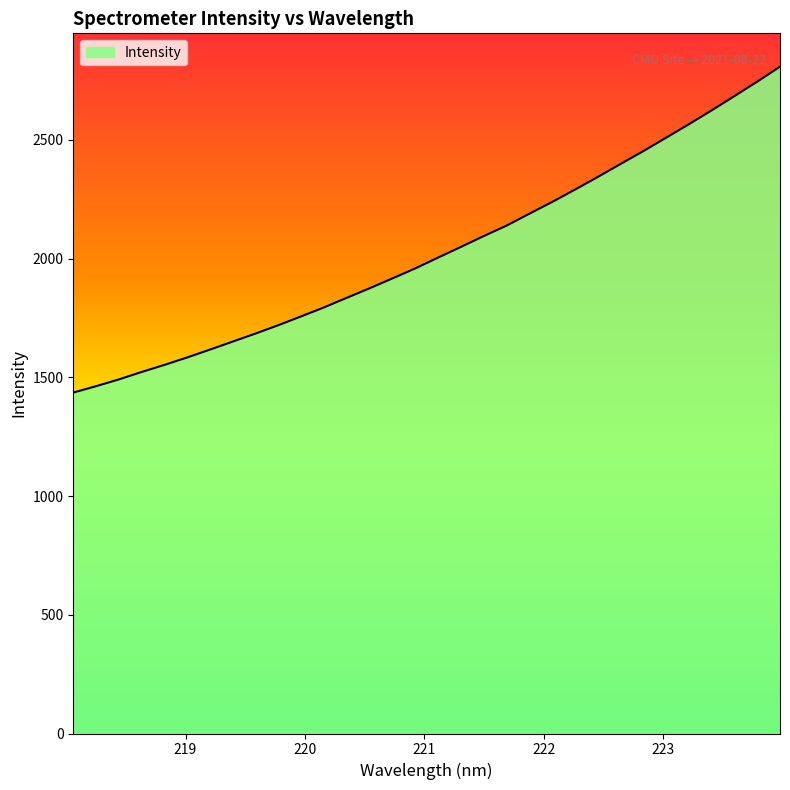

What is the difference between the maximum and minimum values?

1372.6